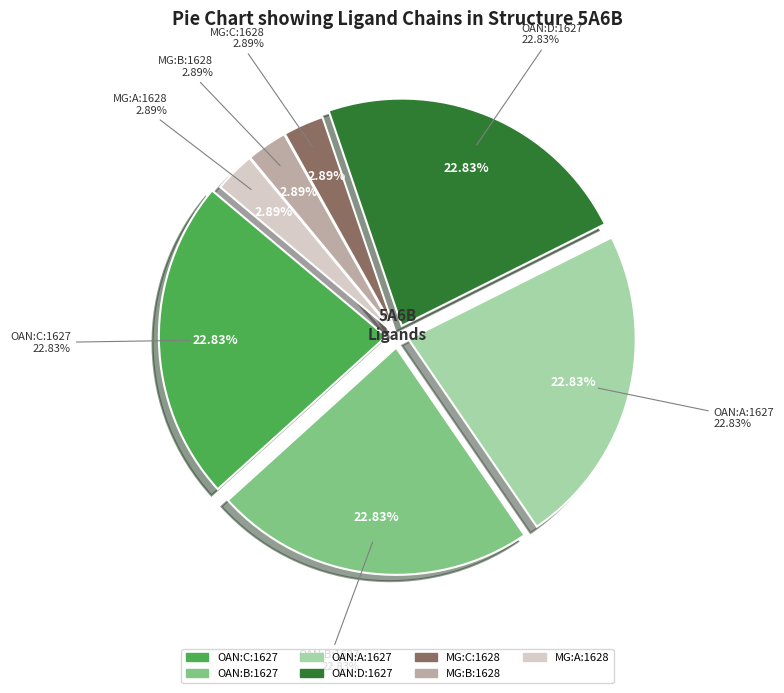

How many slices are in this pie chart?

7